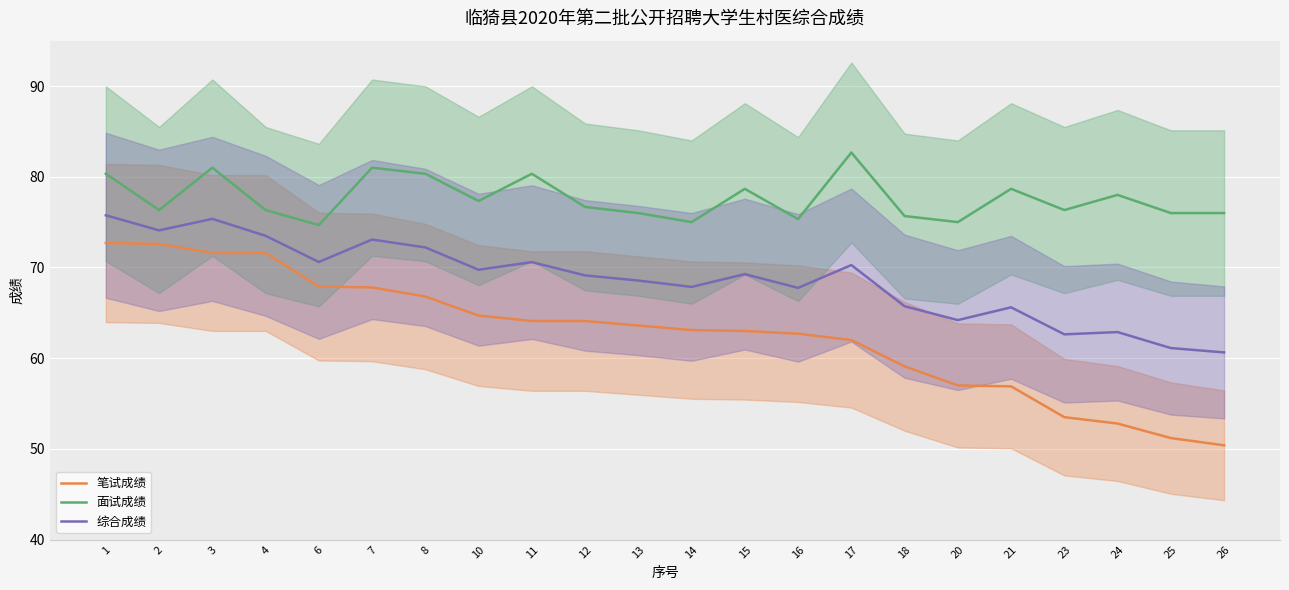

True or false: 笔试成绩 has more than 1 points higher than both neighbors.

False